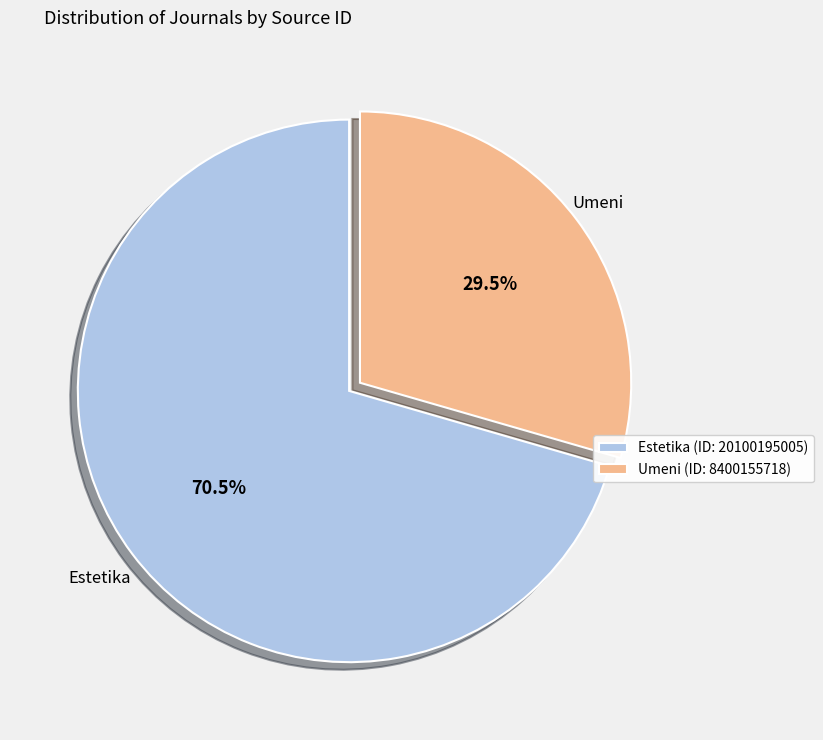

Which category has the biggest portion of the pie?

Estetika (ID: 20100195005)